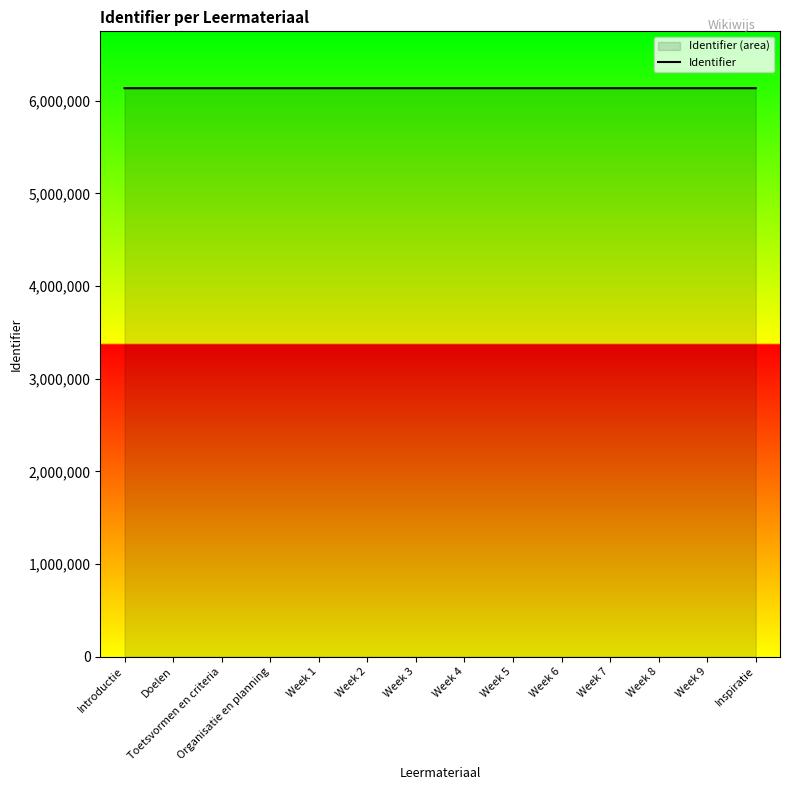

How many lines are shown in the chart?

1